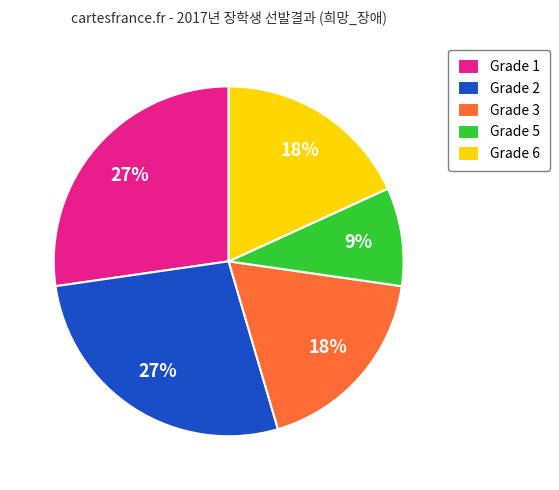

To the nearest percent, what is the difference between the largest and smallest slice percentages?

18%